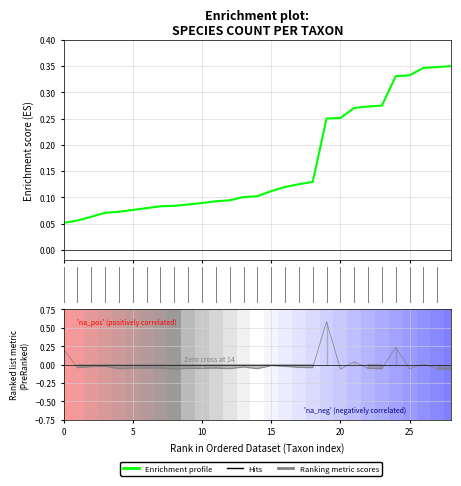

What is the minimum value shown in the chart?

-0.1